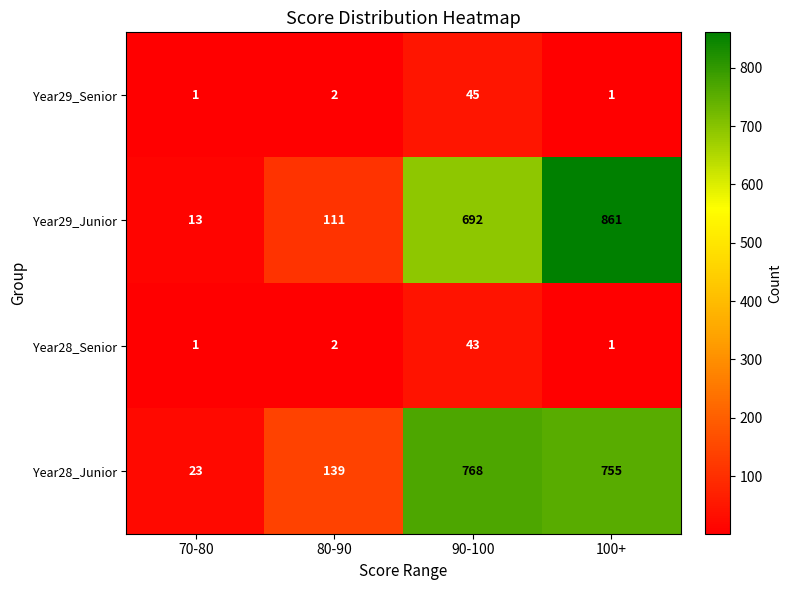

Read the Year29_Senior value at 90-100.

45